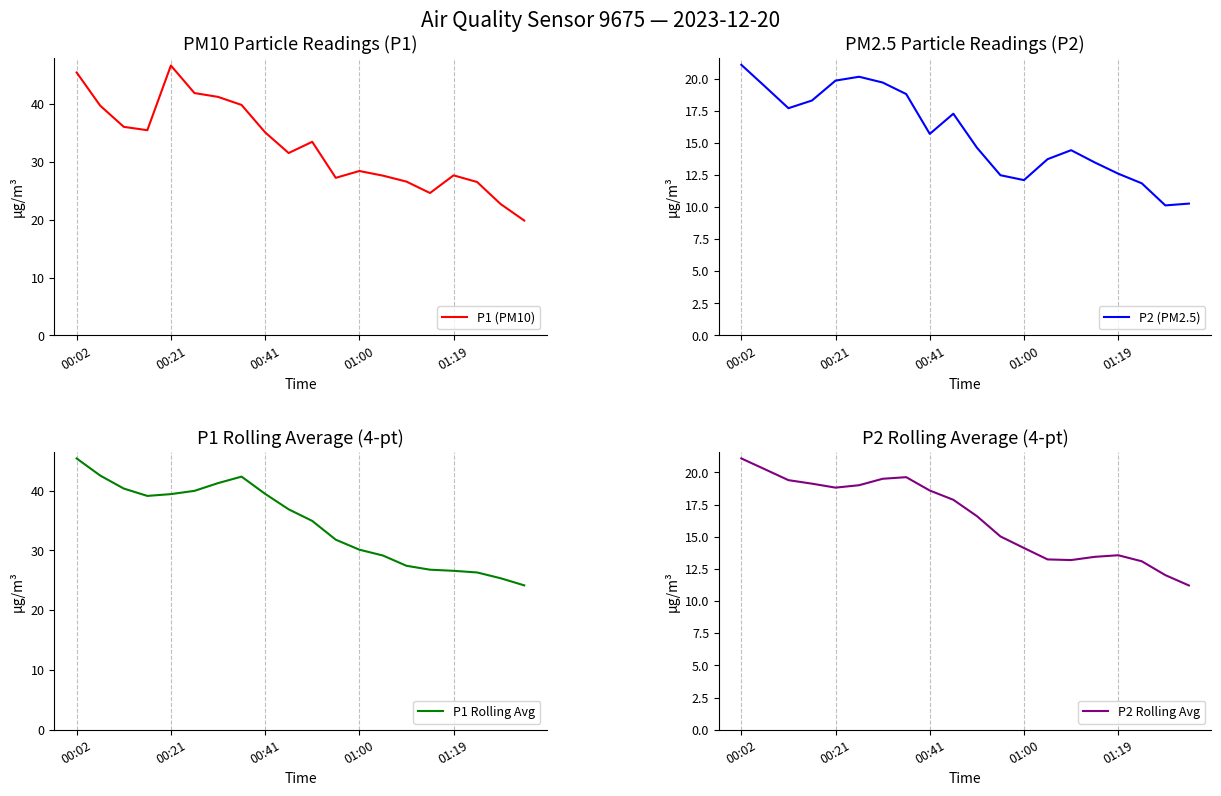

Is this an area chart (filled region under the line)?

No